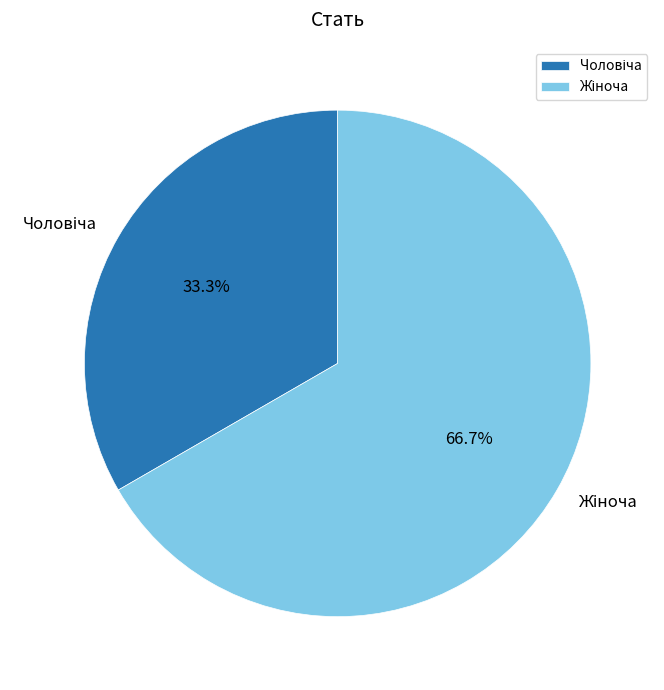

How many slices are in this pie chart?

2